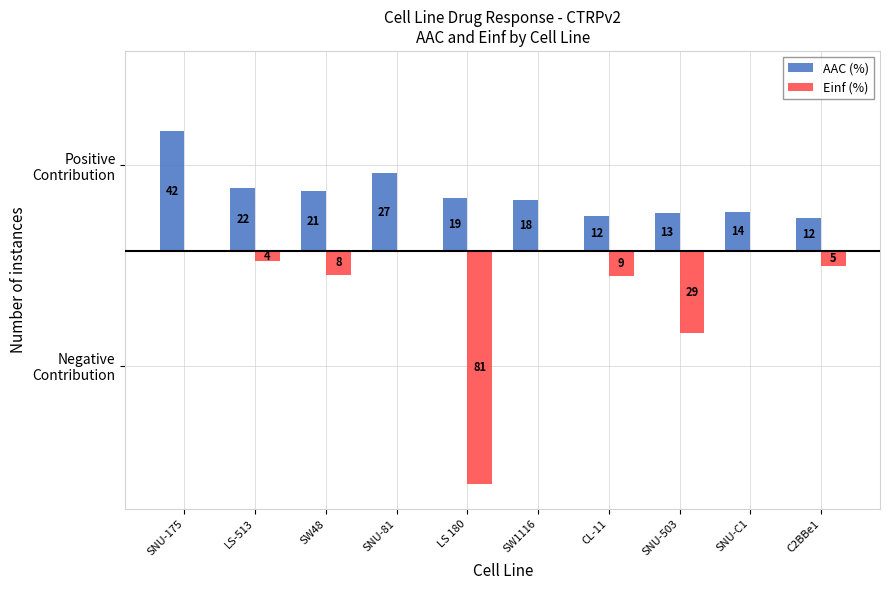

Reading left to right, list all the values displayed in this chart.

AAC (%): SNU-175=42.1	LS-513=22.0	SW48=20.9	SNU-81=27.2	LS 180=18.6	SW1116=17.8	CL-11=12.2	SNU-503=13.3	SNU-C1=13.6	C2BBe1=11.7
Einf (%): SNU-175=0.0	LS-513=-3.5	SW48=-8.1	SNU-81=0.0	LS 180=-81.4	SW1116=0.0	CL-11=-8.7	SNU-503=-28.6	SNU-C1=0.0	C2BBe1=-5.0